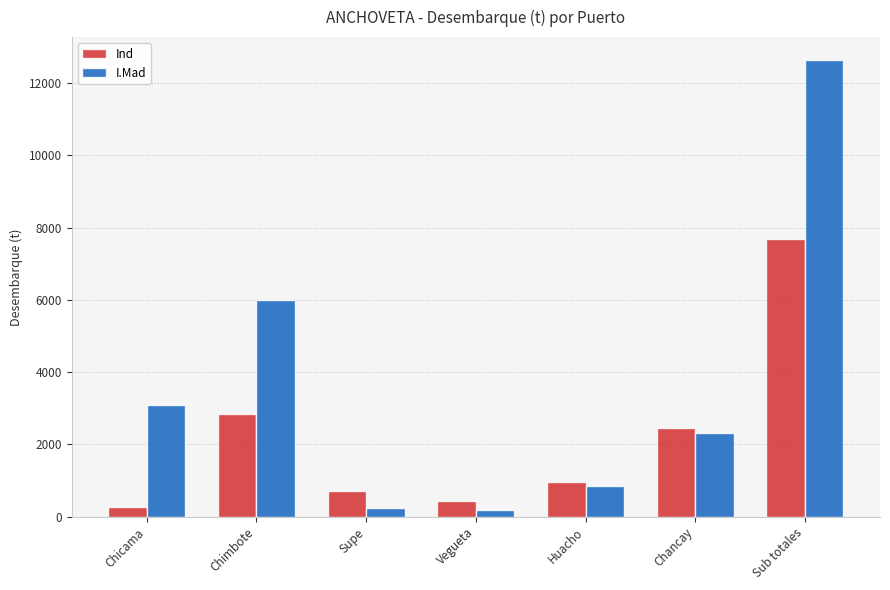

Does the chart contain any negative values?

No